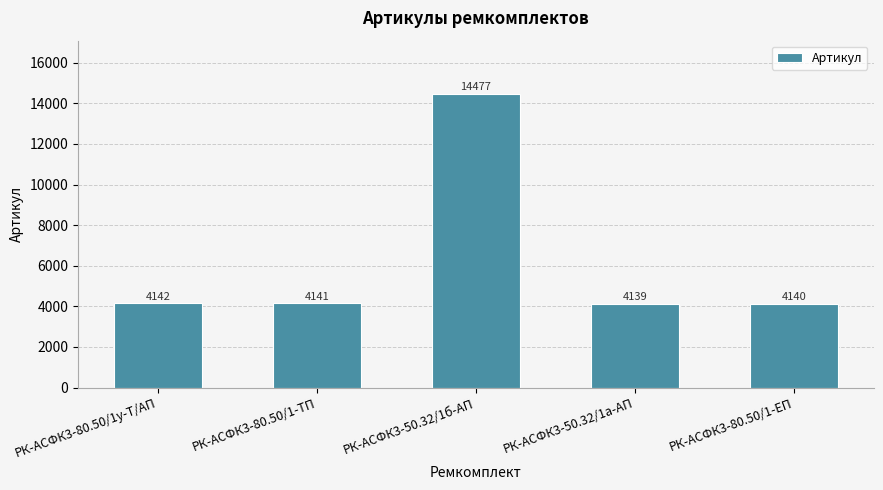

Count the number of data series in this chart.

1